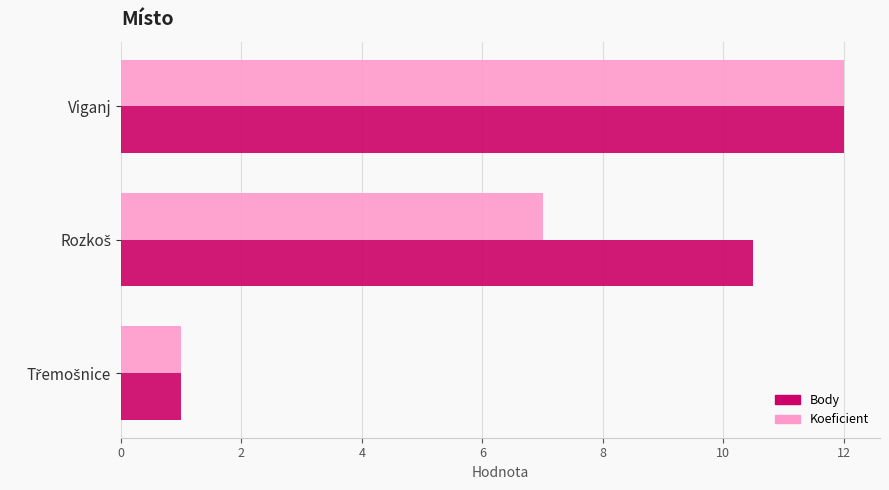

What are all the series names shown in the legend?

Body, Koeficient